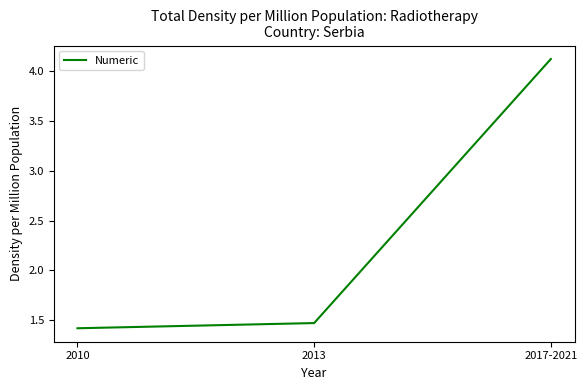

Does the chart display data point markers on the line(s)?

No